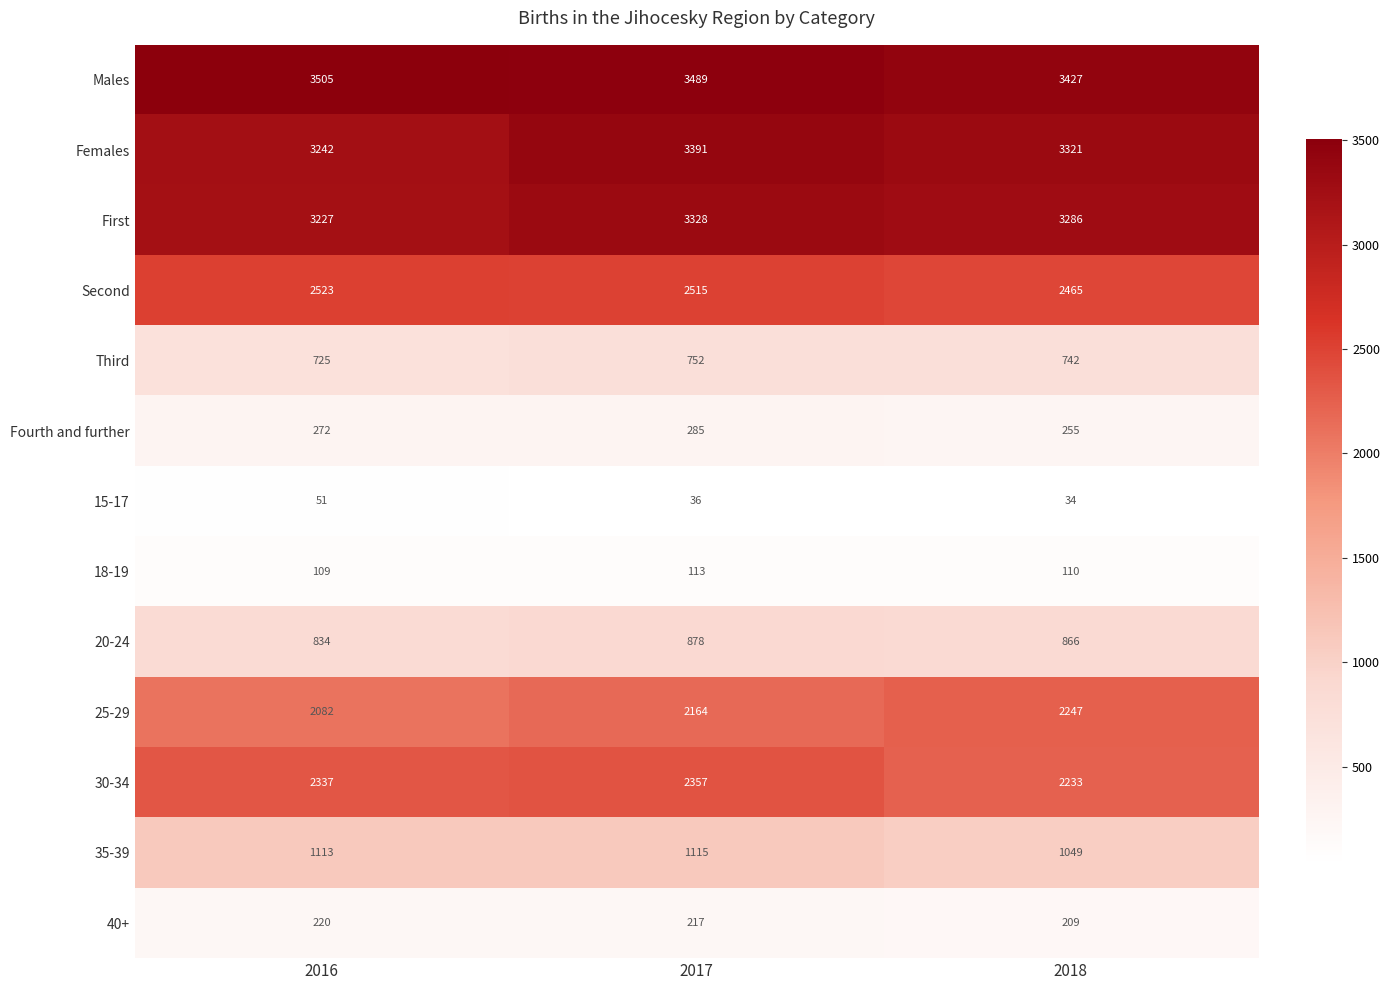

At which category is the sum across all series the highest?

2017